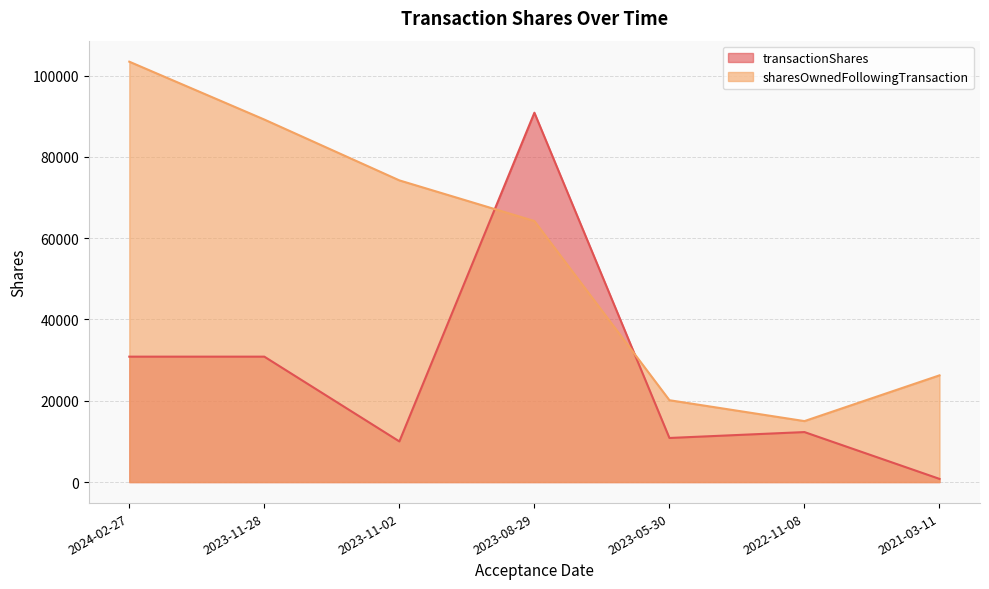

Rank the categories by sharesOwnedFollowingTransaction value from highest to lowest.

2024-02-27, 2023-11-28, 2023-11-02, 2023-08-29, 2021-03-11, 2023-05-30, 2022-11-08